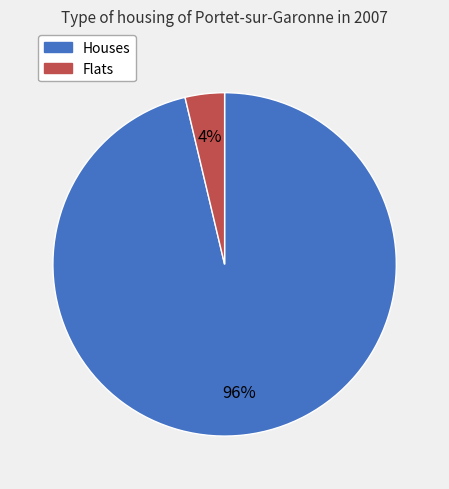

To the nearest percent, what is the average slice percentage?

50%